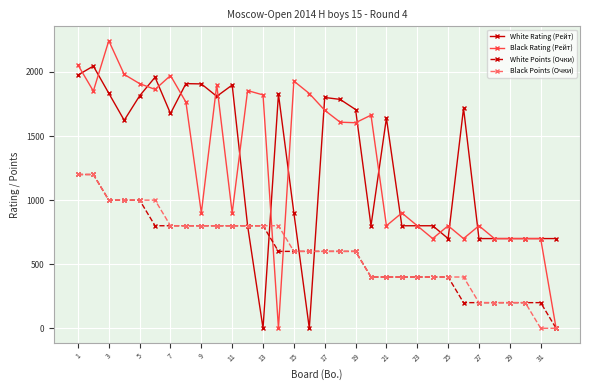

Which series has the largest range (max minus min)?

Black Rating (Рейт)